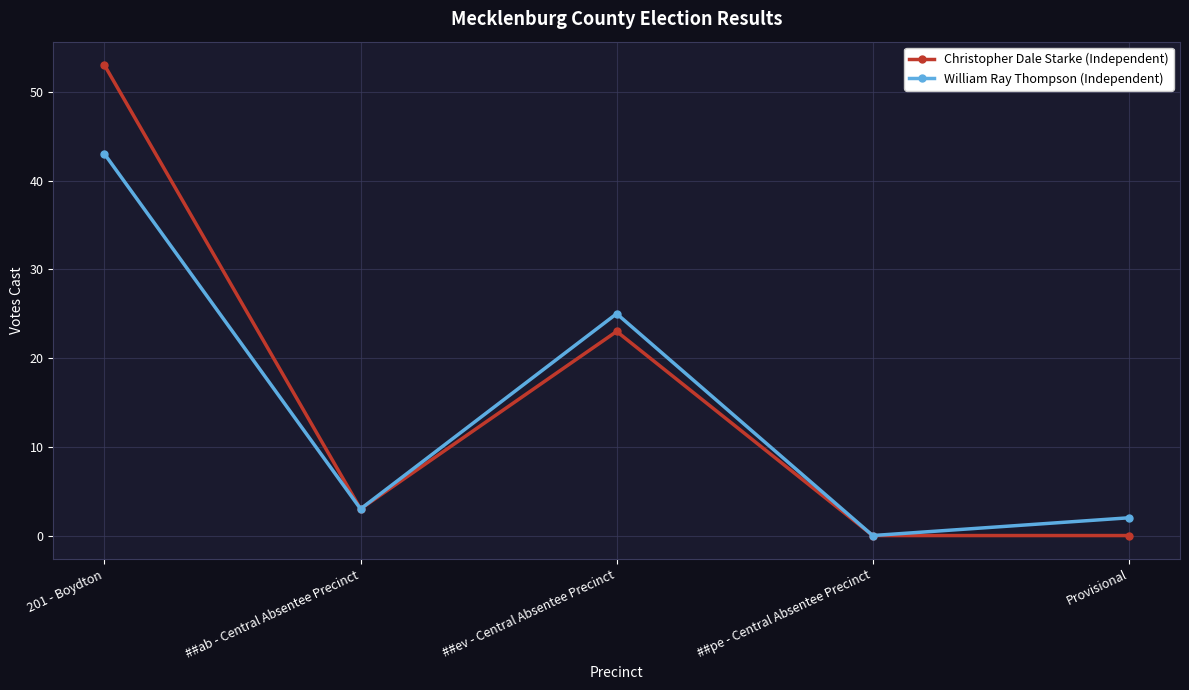

How many values in William Ray Thompson (Independent) are above zero?

4